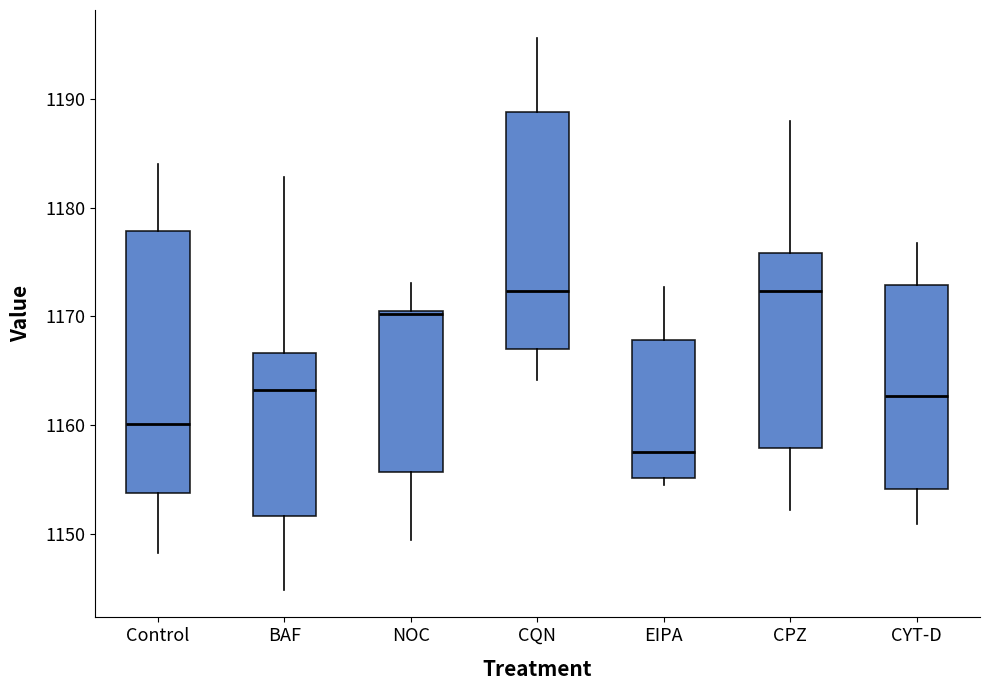

Reading left to right, read every box against the y-axis: the position of its median line, the range the box covers, and the ends of its whiskers. The values are not printed on the chart, so give them approximately, as read against the axis.

Control: median 1160, box 1154 to 1178, whiskers 1148 to 1184
BAF: median 1163, box 1152 to 1167, whiskers 1145 to 1183
NOC: median 1170, box 1156 to 1170, whiskers 1150 to 1173
CQN: median 1172, box 1167 to 1189, whiskers 1164 to 1196
EIPA: median 1158, box 1155 to 1168, whiskers 1155 (just below the box's lower edge) to 1173
CPZ: median 1172, box 1158 to 1176, whiskers 1152 to 1188
CYT-D: median 1163, box 1154 to 1173, whiskers 1151 to 1177